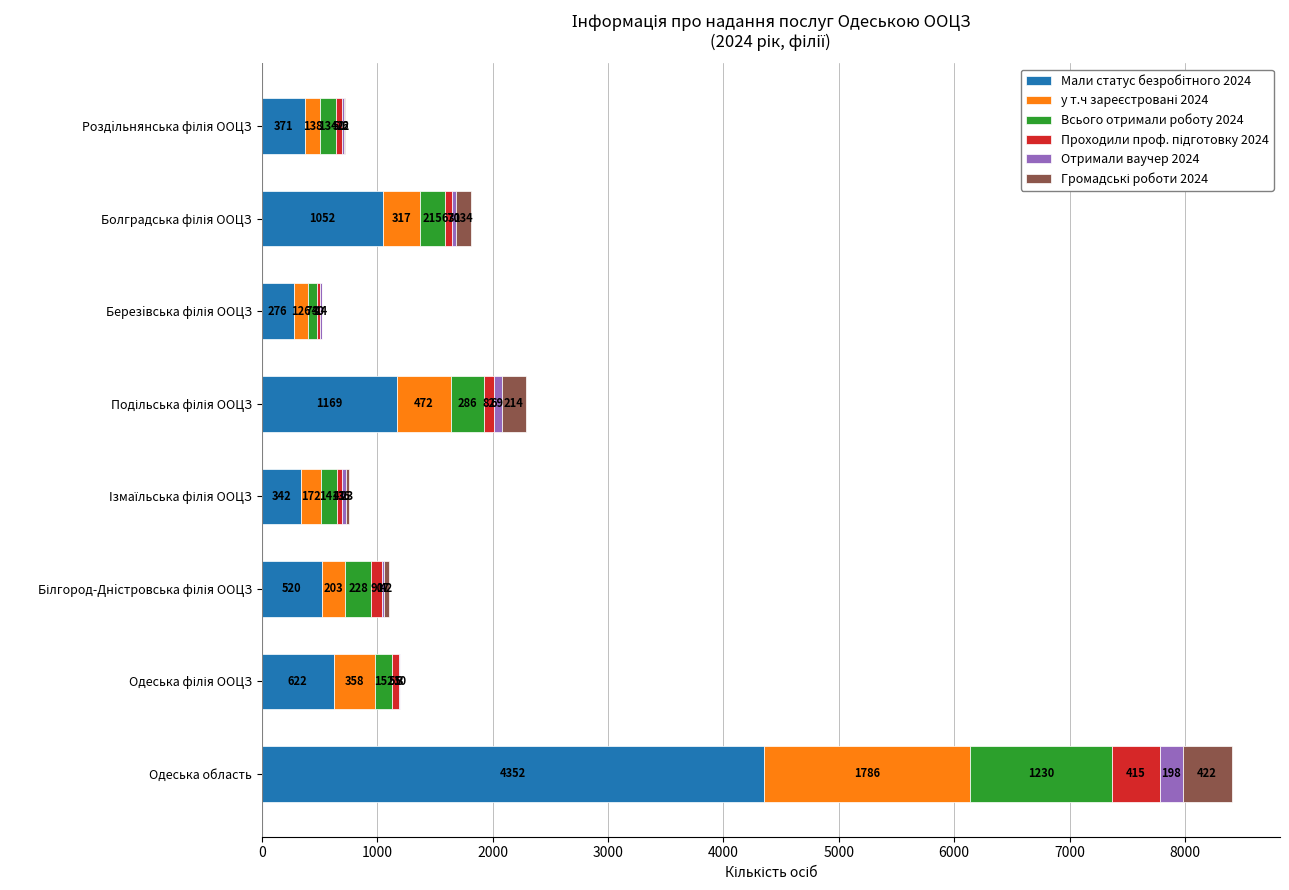

At which category is the sum across all series the highest?

Одеська область